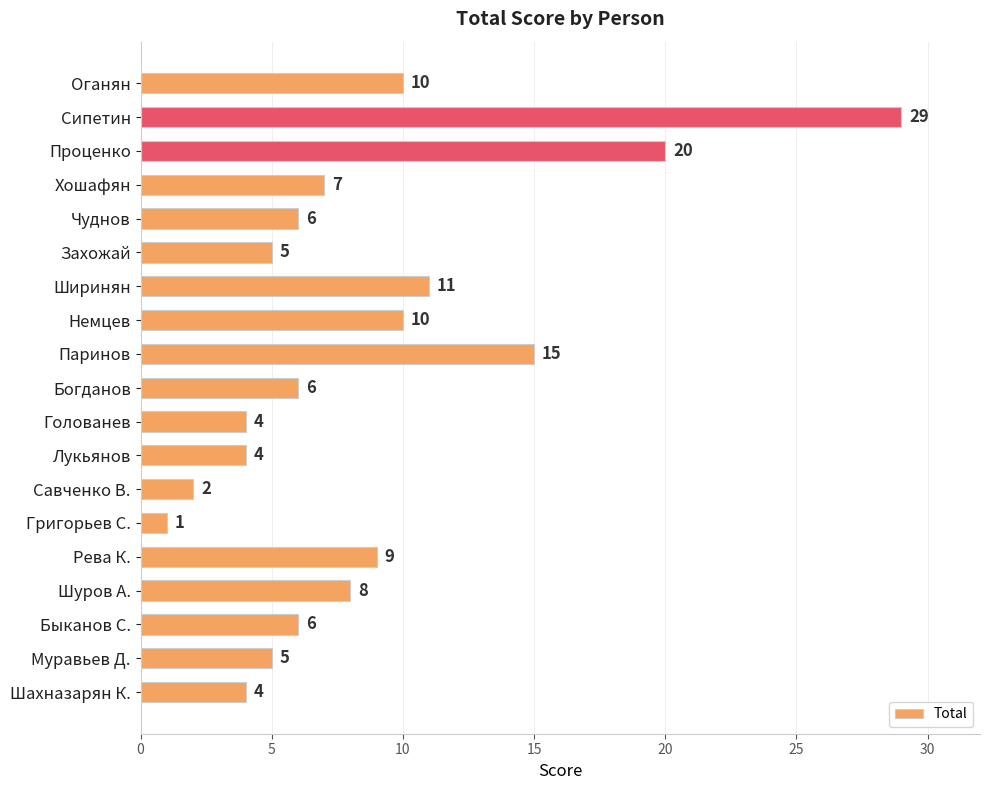

Reading top to bottom, transcribe all the data shown in this chart.

Оганян=10	Сипетин=29	Проценко=20	Хошафян=7	Чуднов=6	Захожай=5	Ширинян=11	Немцев=10	Паринов=15	Богданов=6	Голованев=4	Лукьянов=4	Савченко В.=2	Григорьев С.=1	Рева К.=9	Шуров А.=8	Быканов С.=6	Муравьев Д.=5	Шахназарян К.=4